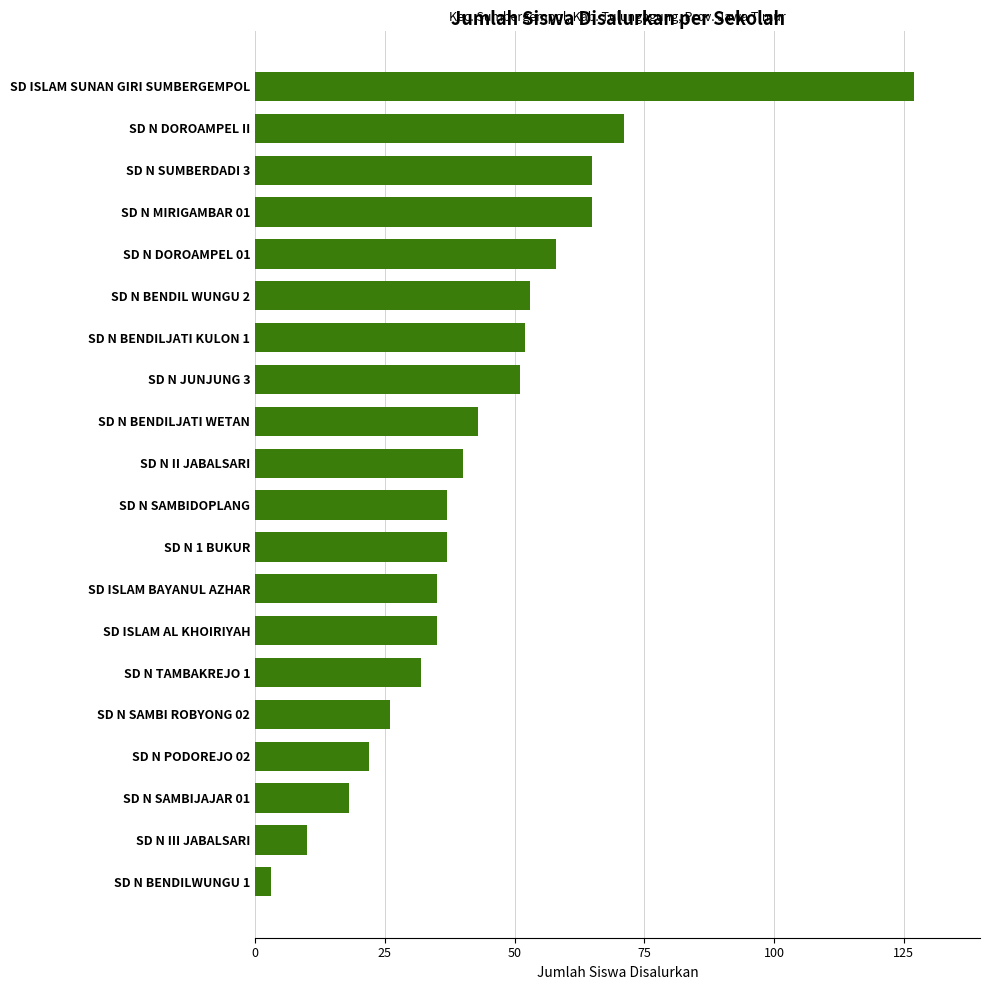

How many data points does each series have?

20